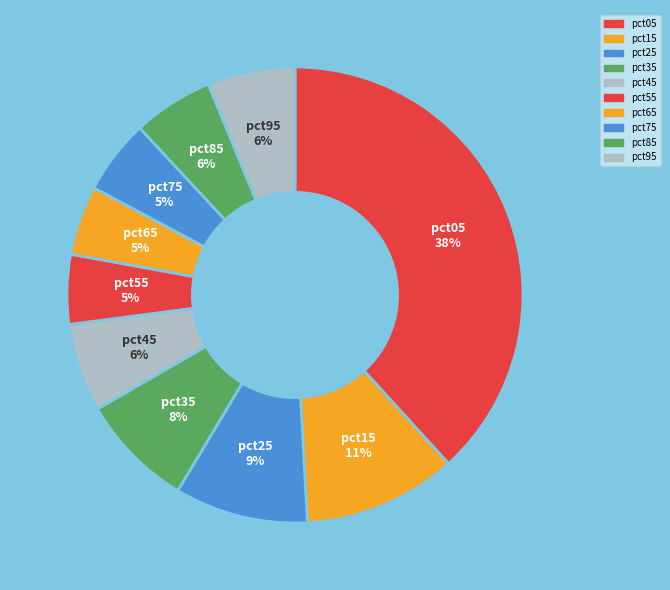

True or false: pct15 accounts for 3% of the total.

False